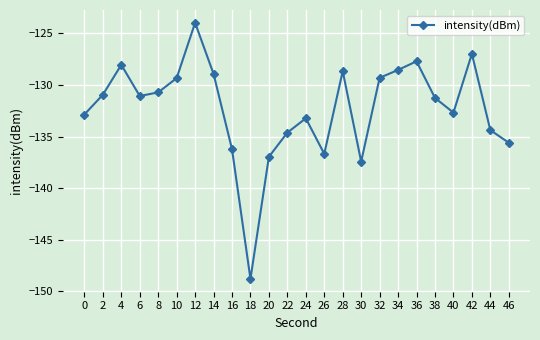

Is it true that the value at 42 is -181.7?

False